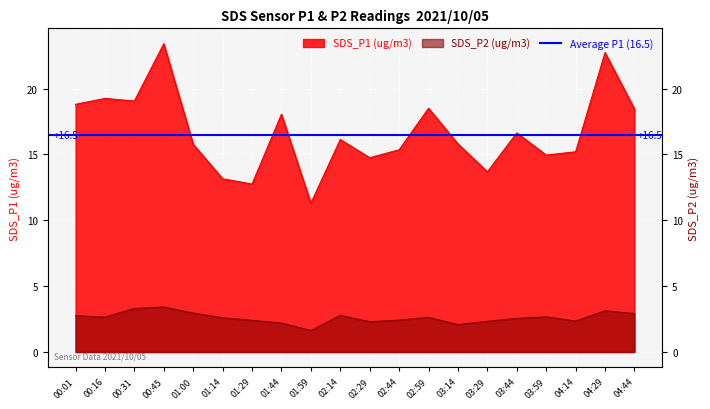

At which category does the chart reach its peak across all series?

00:45